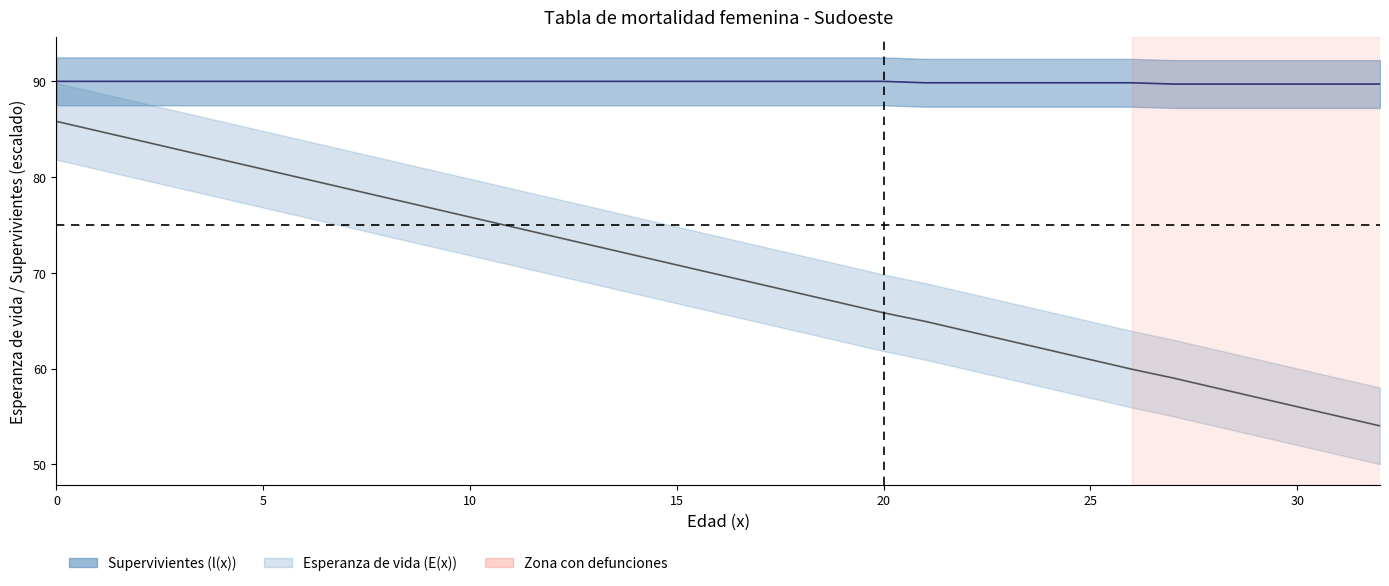

What is the difference between the highest and lowest values at 31?

34.7